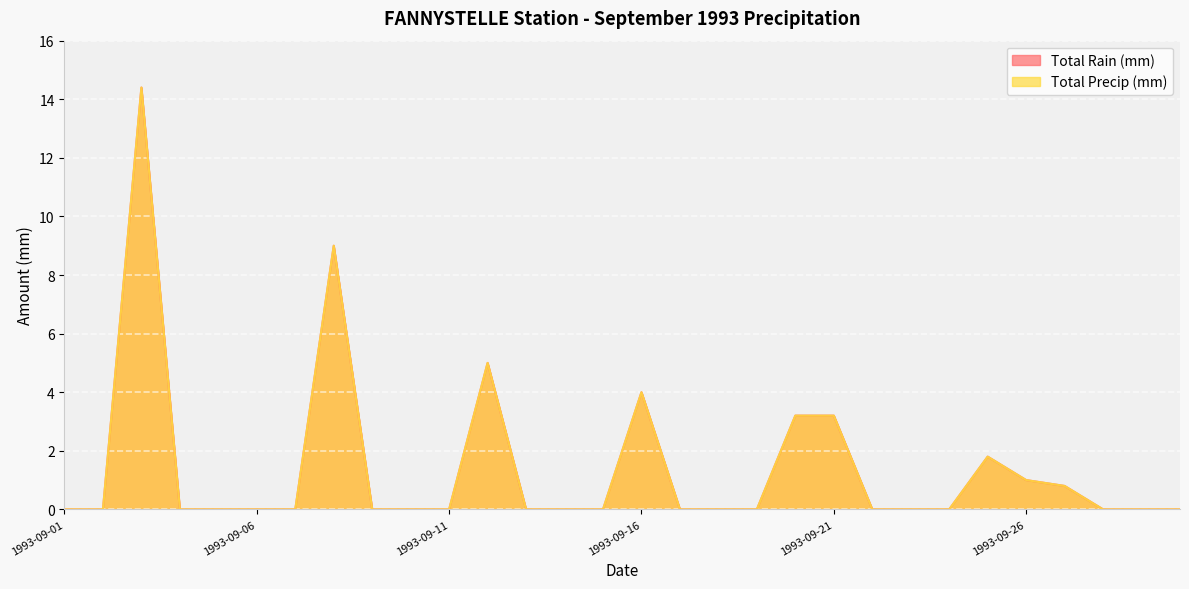

Where is Total Rain (mm) nearest to the value 7?

1993-09-08